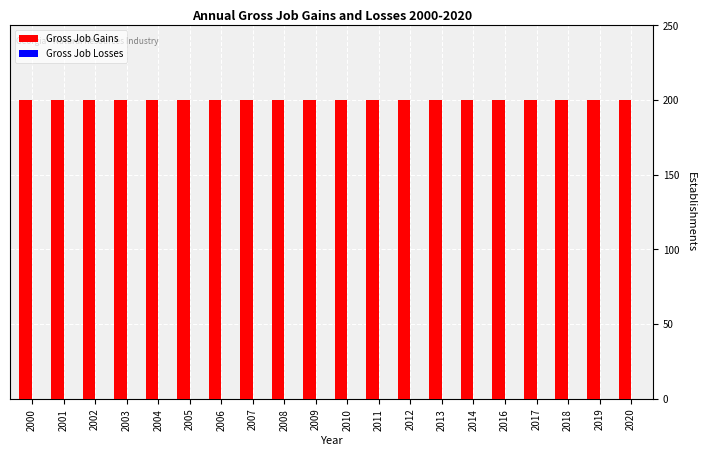

At which label does Gross Job Gains reach its minimum?

2000